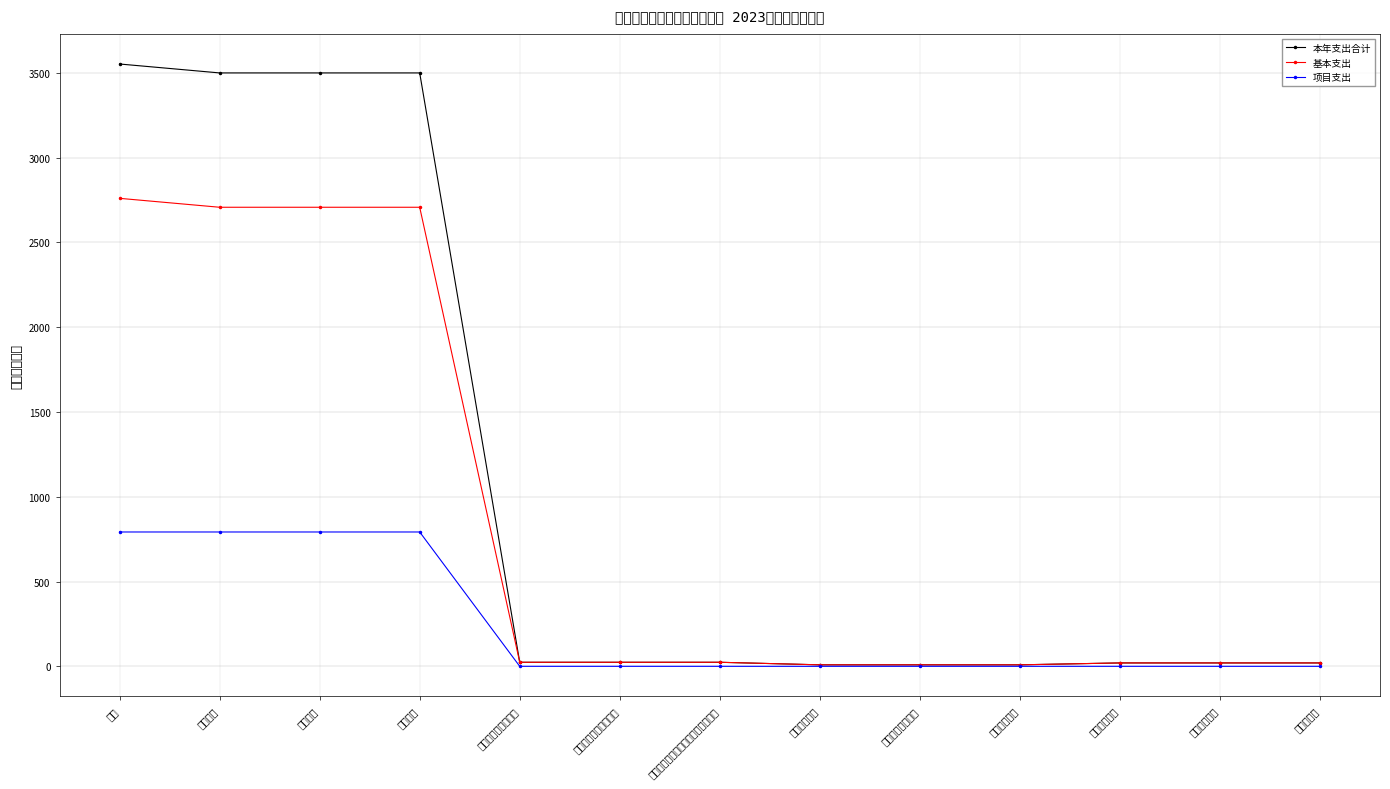

What is the difference between the maximum and minimum values in the 本年支出合计 series?

3543.4